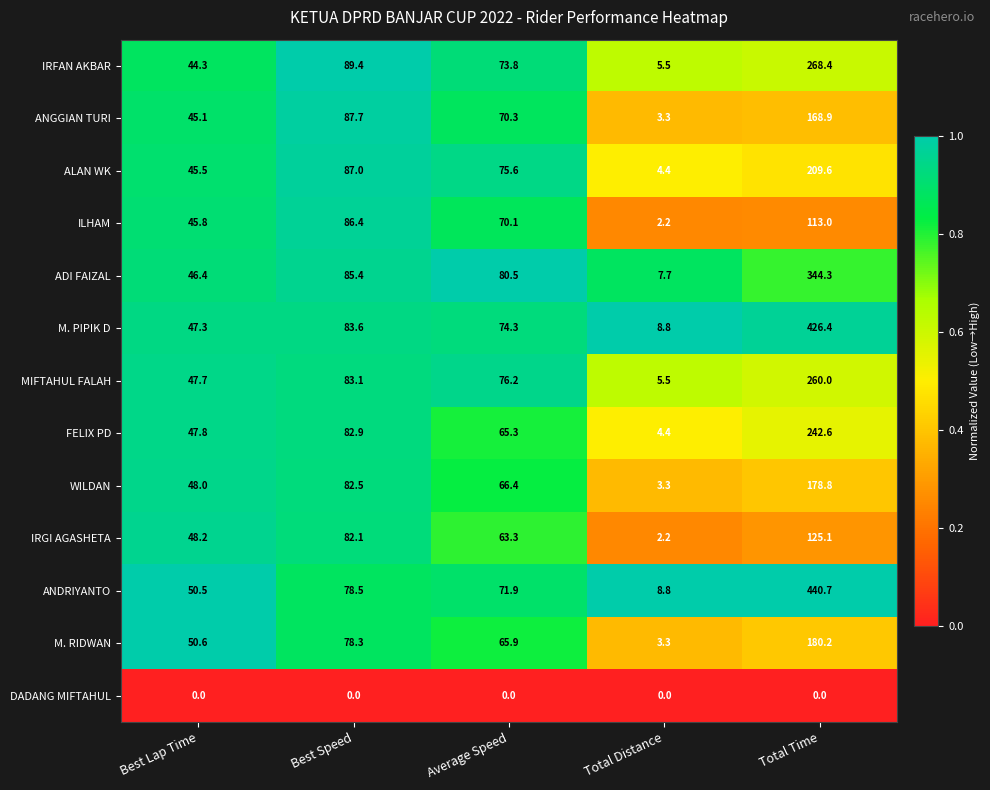

What is the difference between the highest and lowest values at Best Lap Time?

50.6